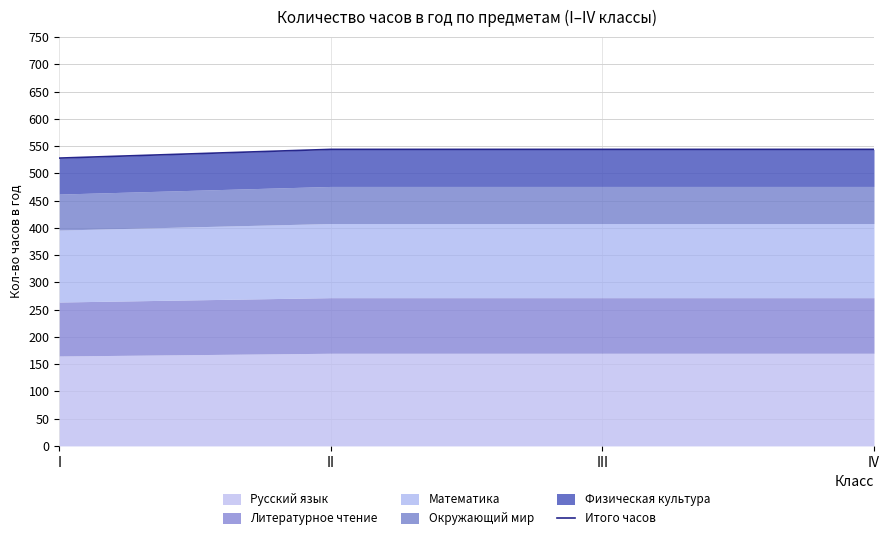

At which label is the value closest to 536?

I